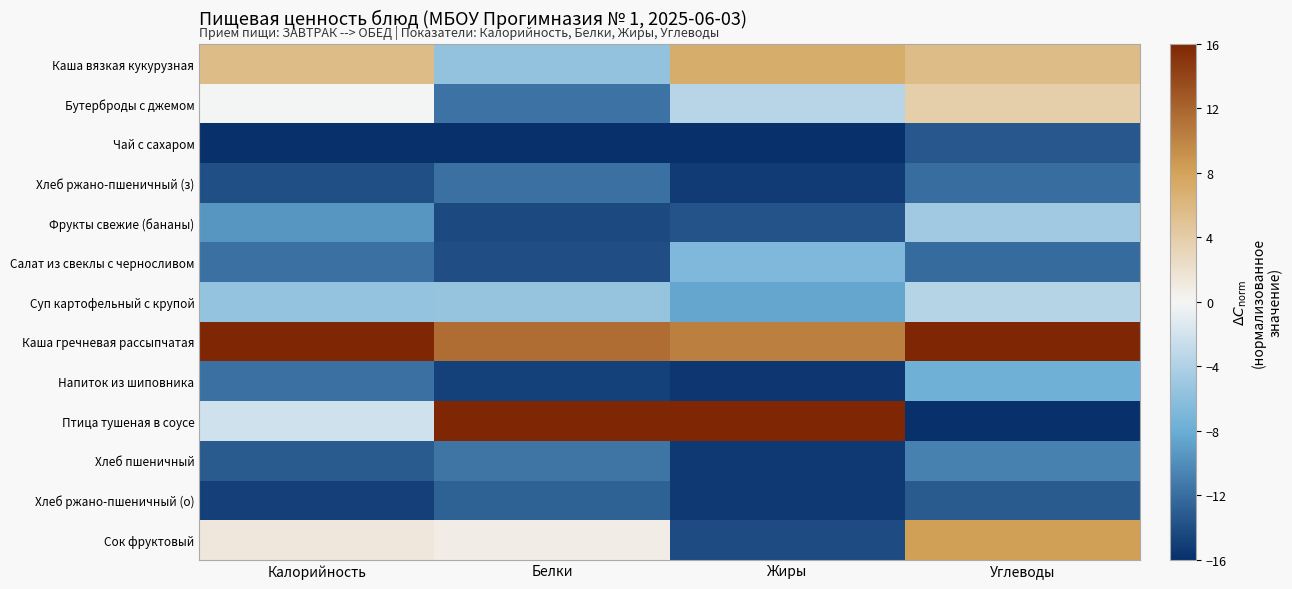

At how many categories does at least one series exceed -4?

4